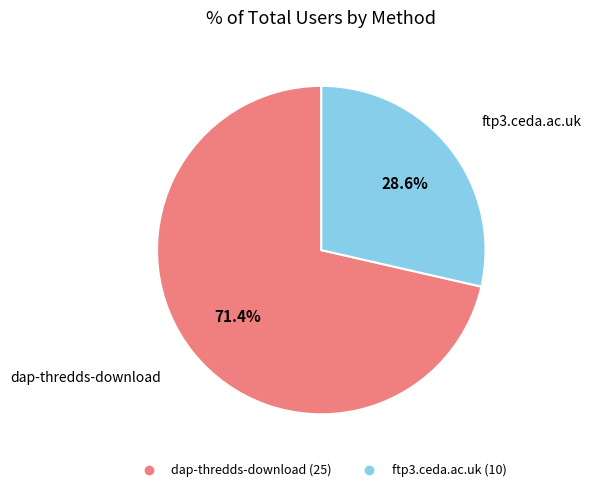

Approximately how many times larger is the value at dap-thredds-download compared to ftp3.ceda.ac.uk?

2.5